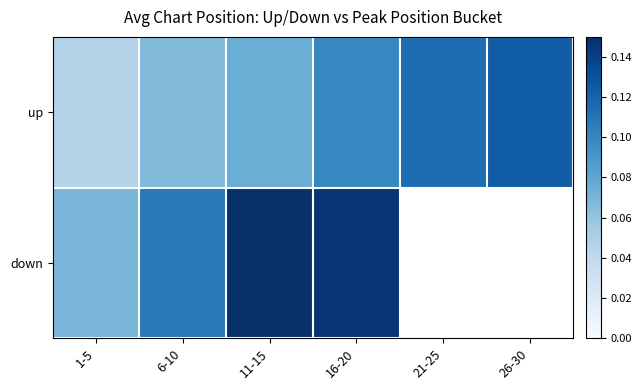

How many categories are shown in the chart?

6